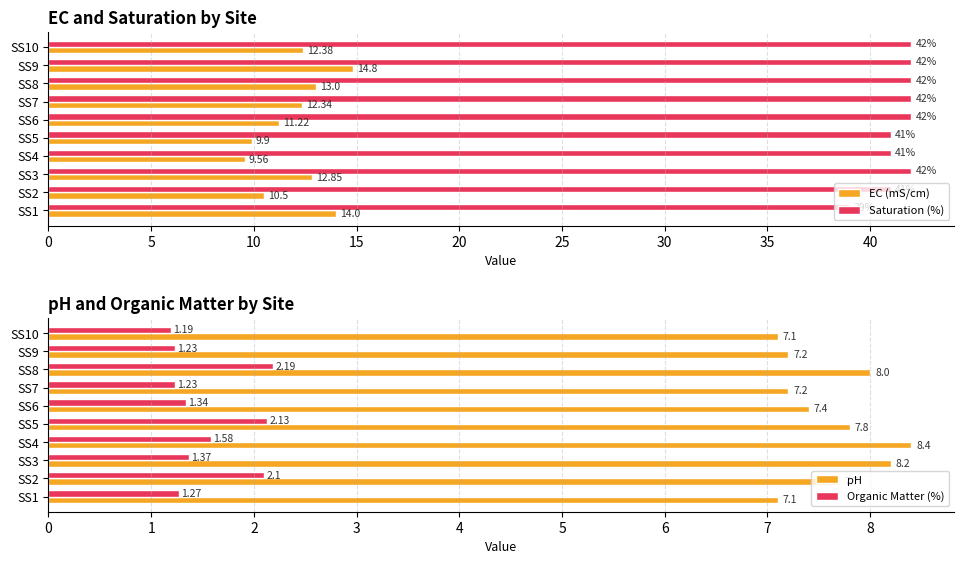

List the labels in order of EC (mS/cm) value, smallest first.

SS4, SS5, SS2, SS6, SS7, SS10, SS3, SS8, SS1, SS9